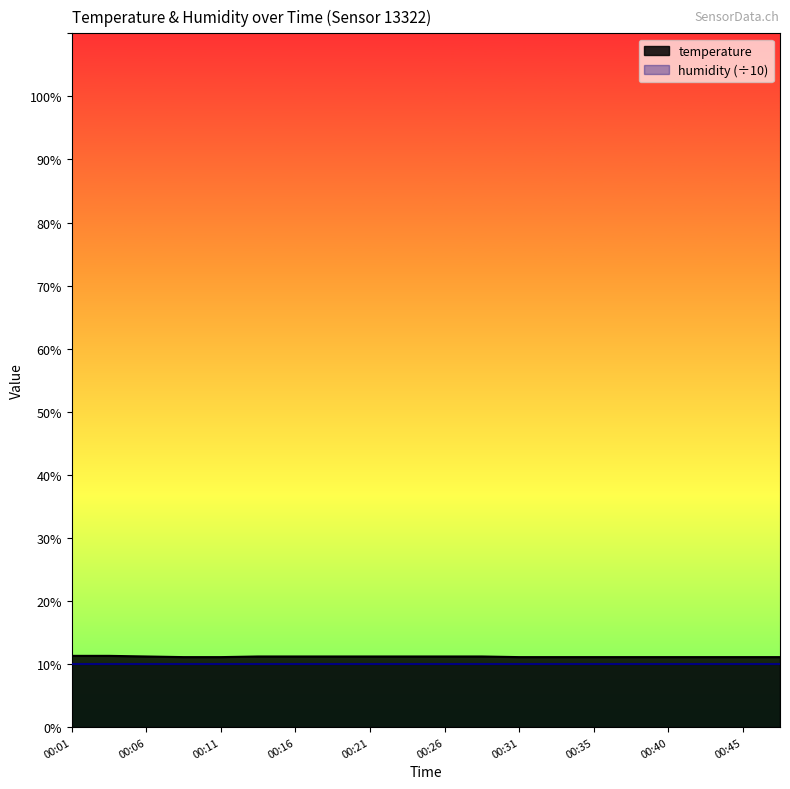

Count the values in the range 11 to 12.

20